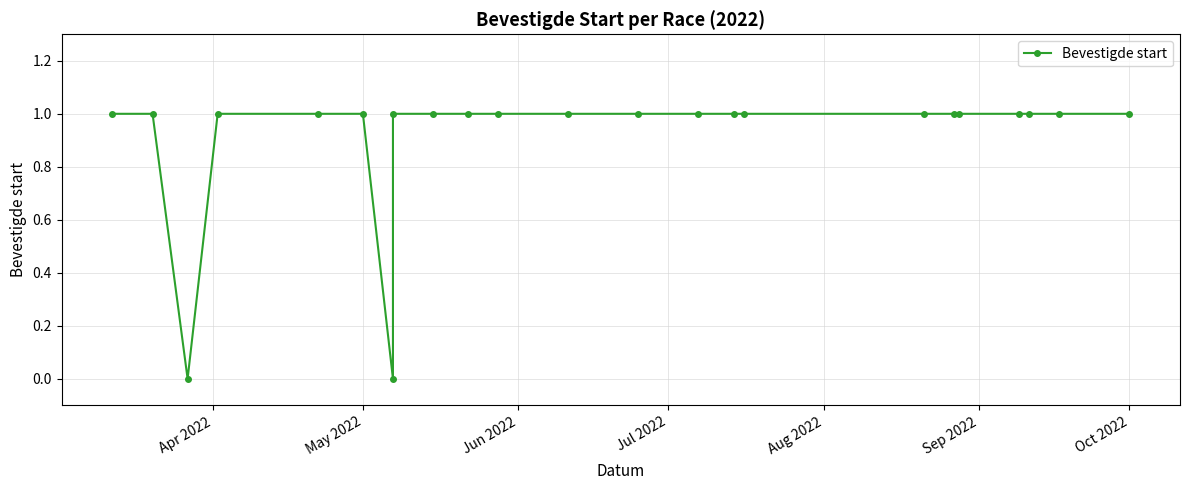

Count the values in the range 1 to 2.

21